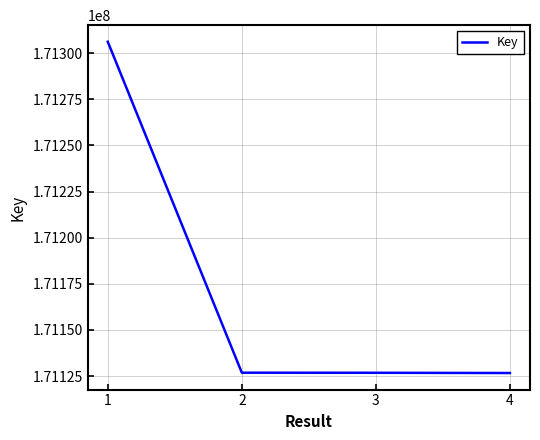

How many lines are shown in the chart?

1